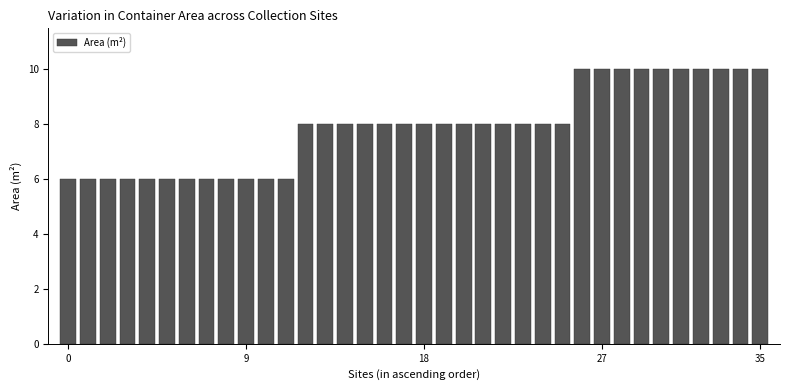

What is the value of the 18th bar from the left?

8